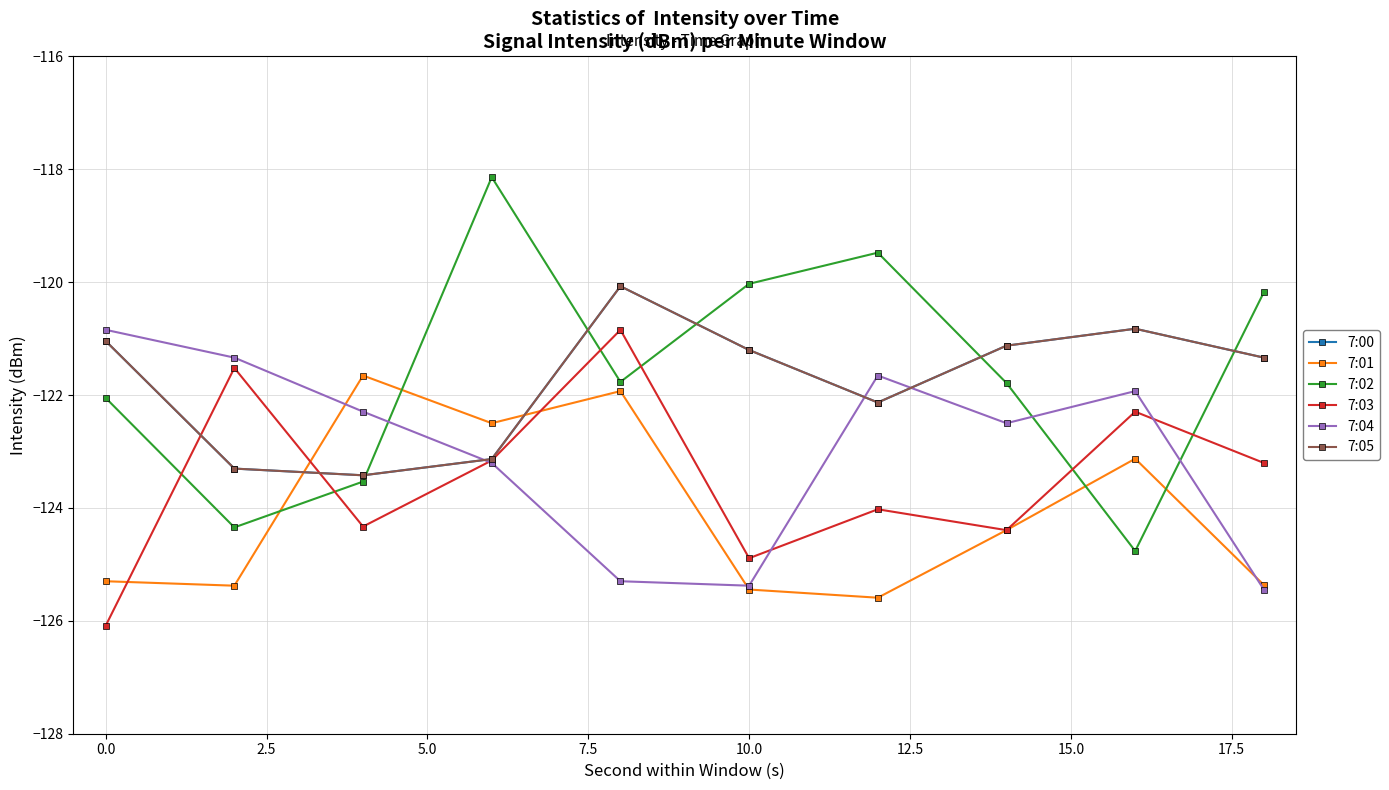

Does the chart have visible grid lines?

Yes